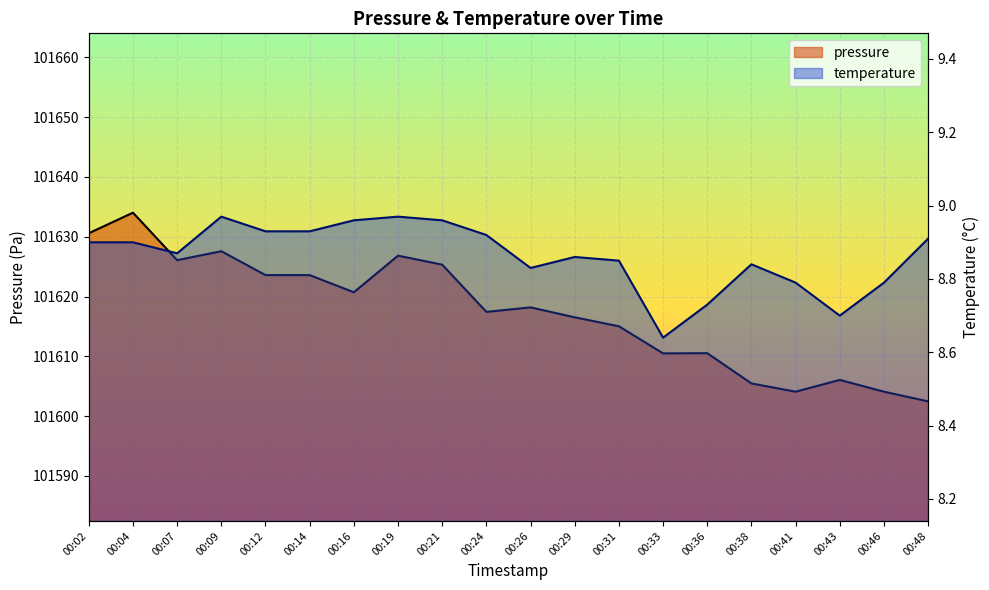

Is it true that pressure equals 68721.5 at 00:33?

False